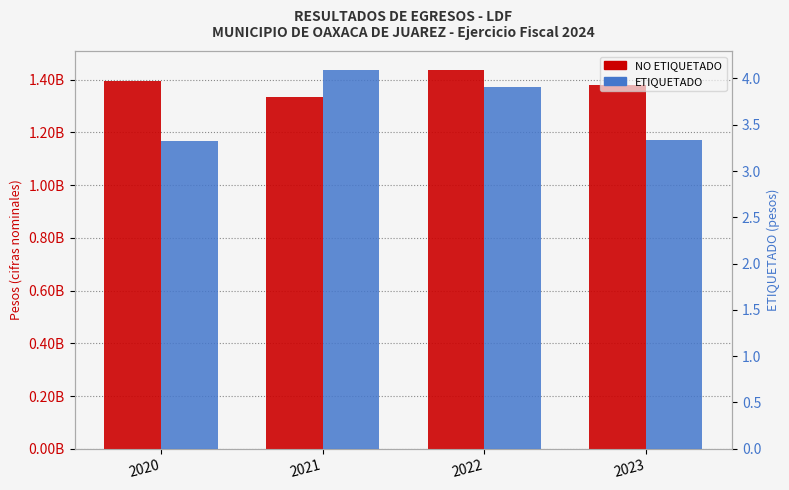

Reading left to right, list all the values displayed in this chart.

NO ETIQUETADO: 2020=1396190131.9	2021=1336204264.7	2022=1436778815.2	2023=1380113259.8
ETIQUETADO: 2020=332801309.8	2021=409073129.9	2022=391067421.7	2023=333317027.8